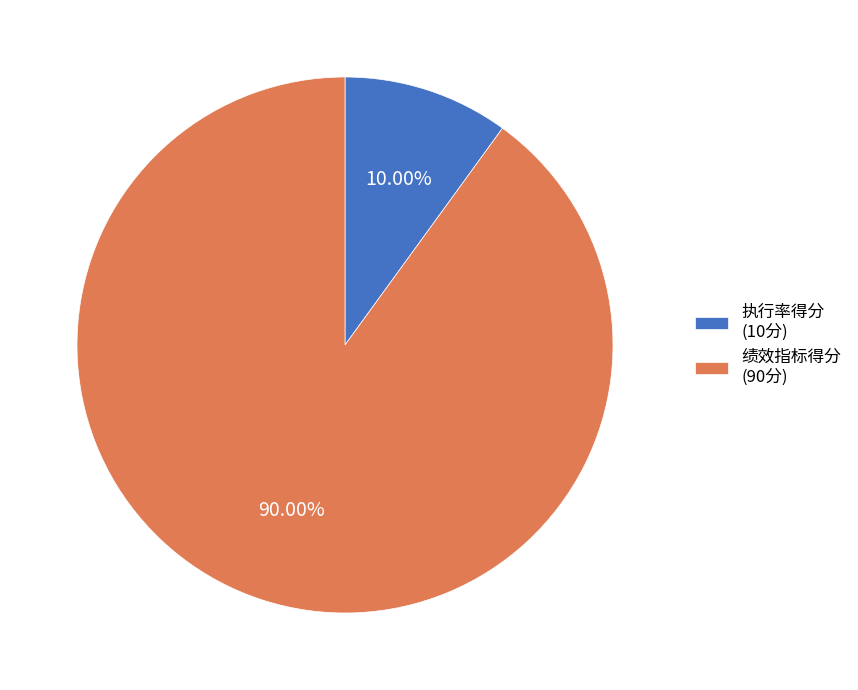

How many slices are in this pie chart?

2